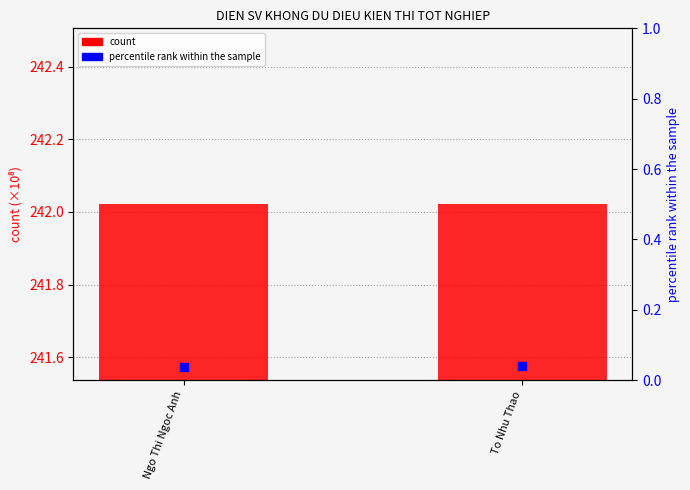

Which series contains the lowest Y value?

percentile rank within the sample